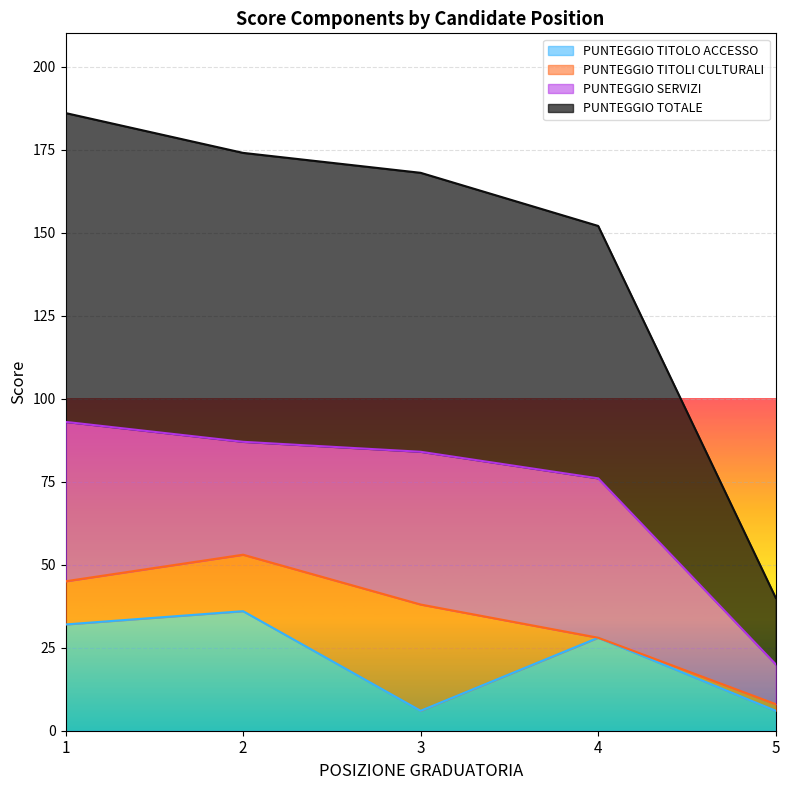

What is the minimum value for PUNTEGGIO TITOLO ACCESSO?

6